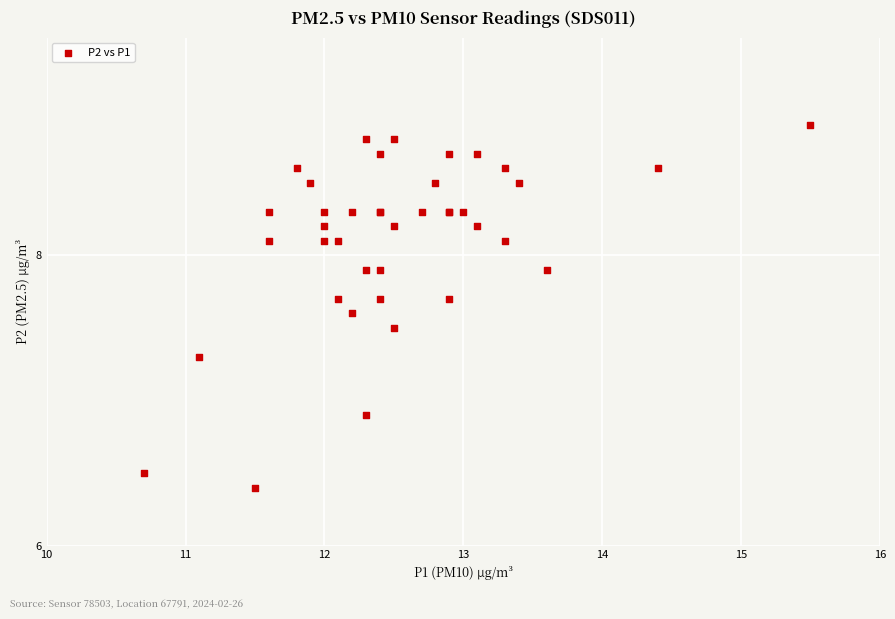

What Y value in the scatter plot is closest to 7?

6.9